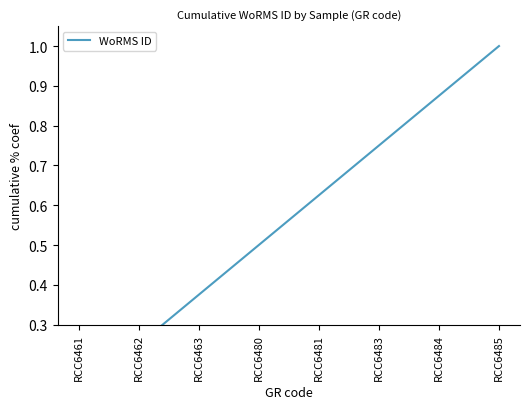

Between RCC6481 and RCC6480, which is larger?

RCC6481